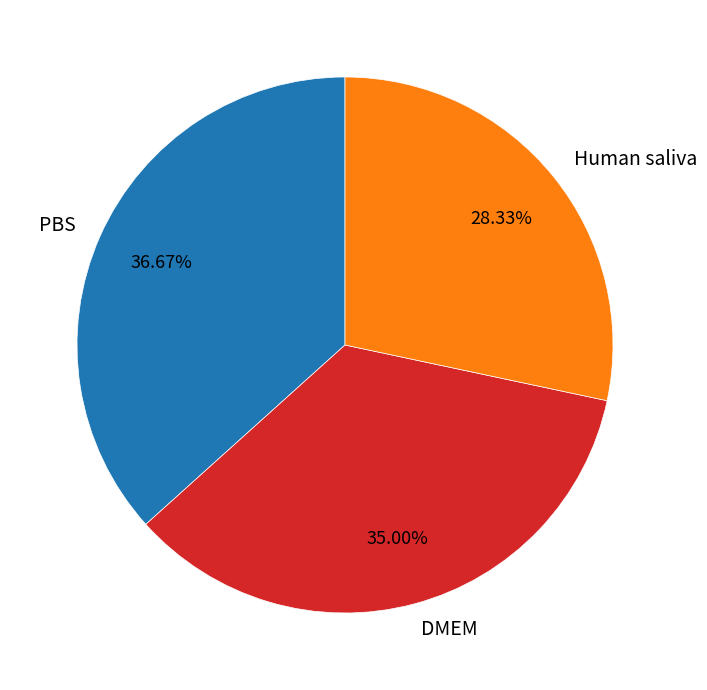

The Human saliva slice represents 19% of the pie. True or false?

False